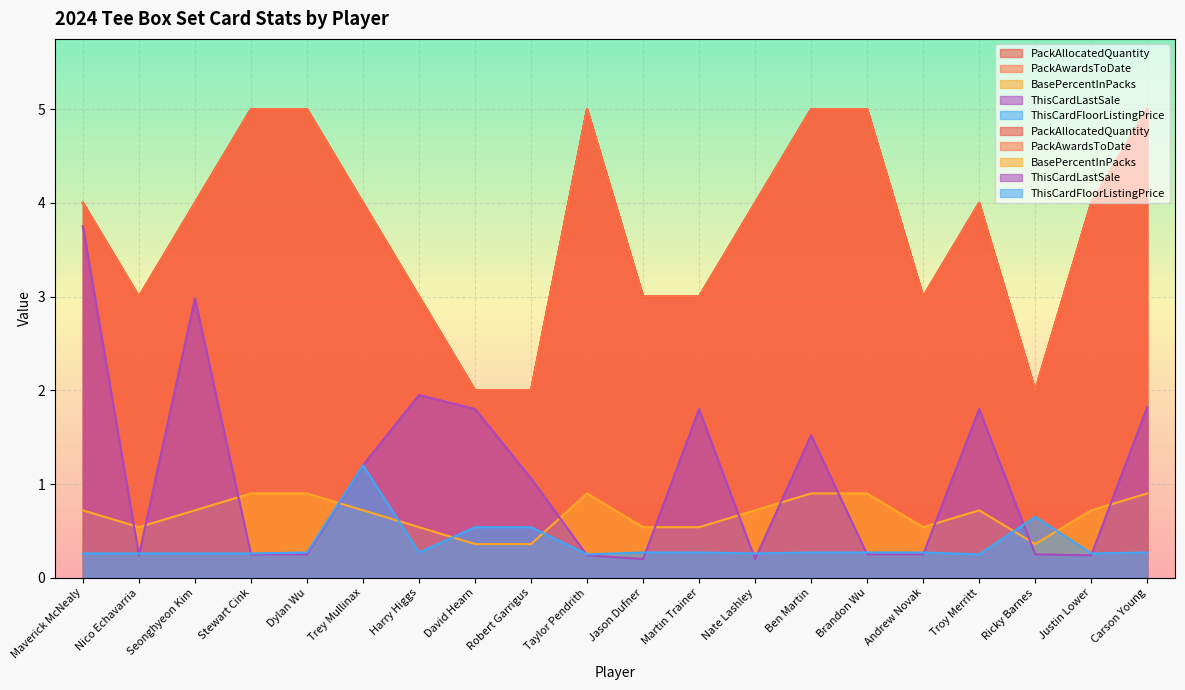

How many times do ThisCardFloorListingPrice and ThisCardLastSale cross each other?

11